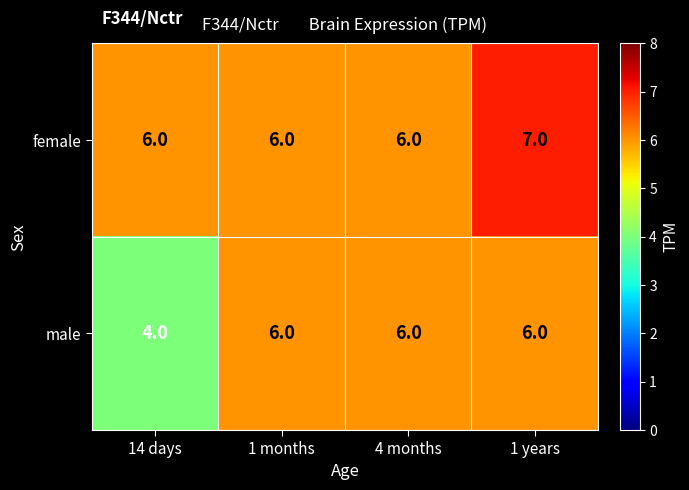

Is it true that male equals 9 at 1 months?

False